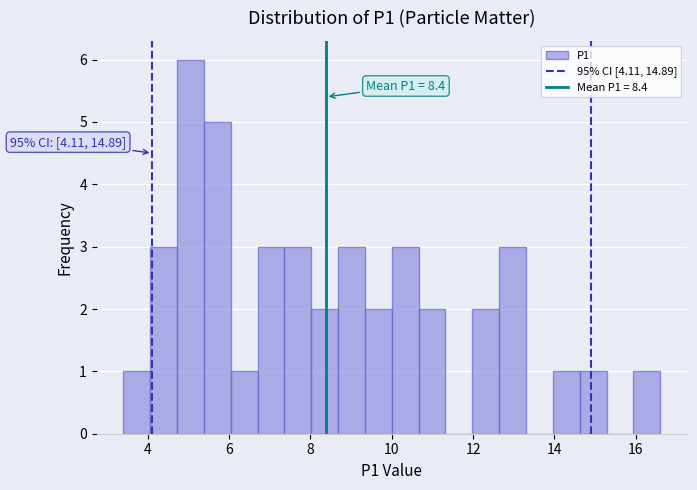

Around what value on the x-axis is the tallest bar? Give the approximate position of its centre, as read against the axis.

5.0